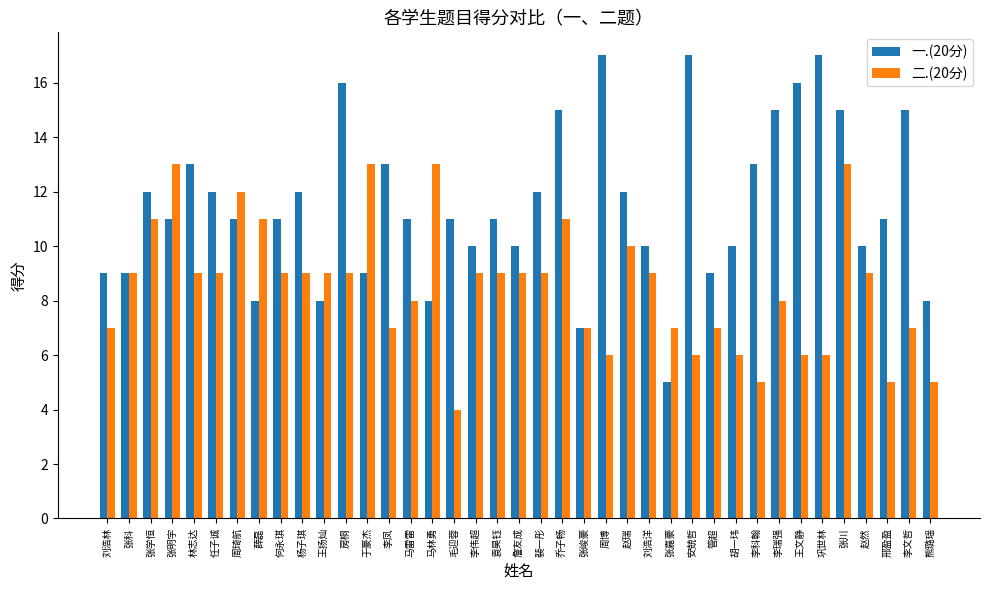

Which category has the lowest value in the 二.(20分) series?

毛迎蓉